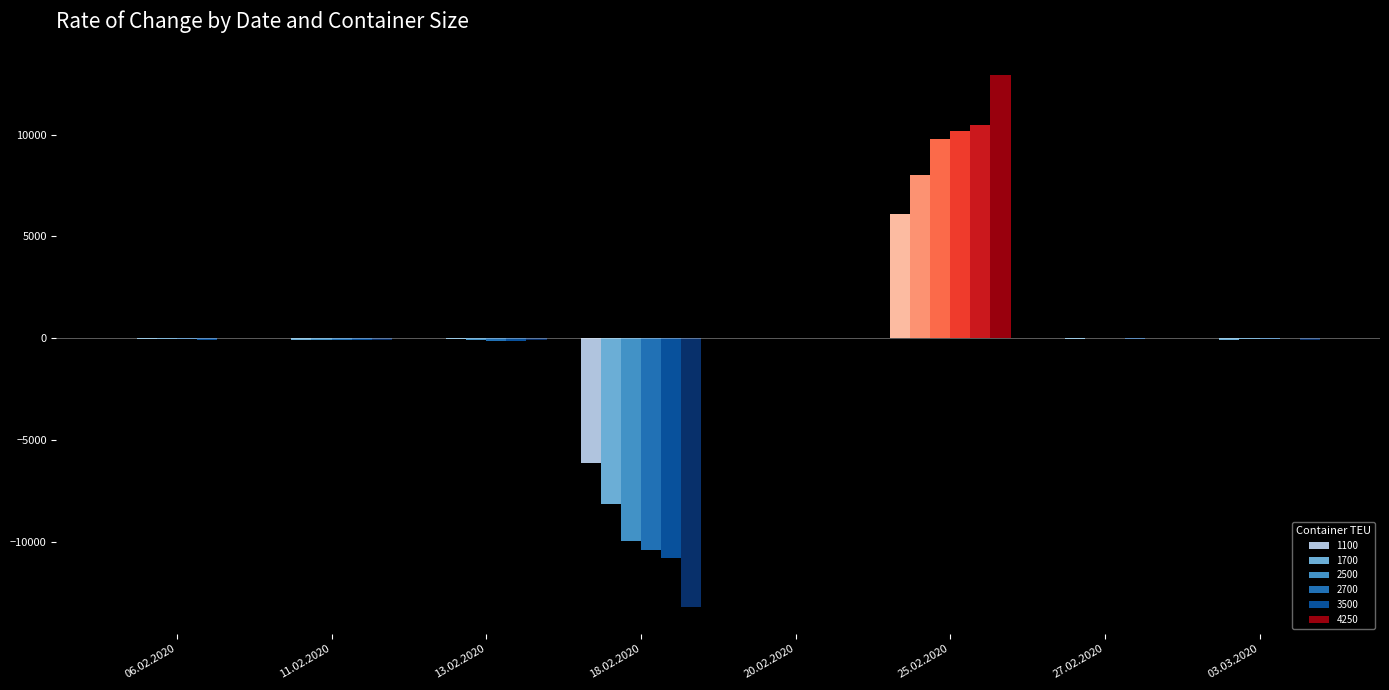

Which category has the lowest value in the 3500 series?

18.02.2020